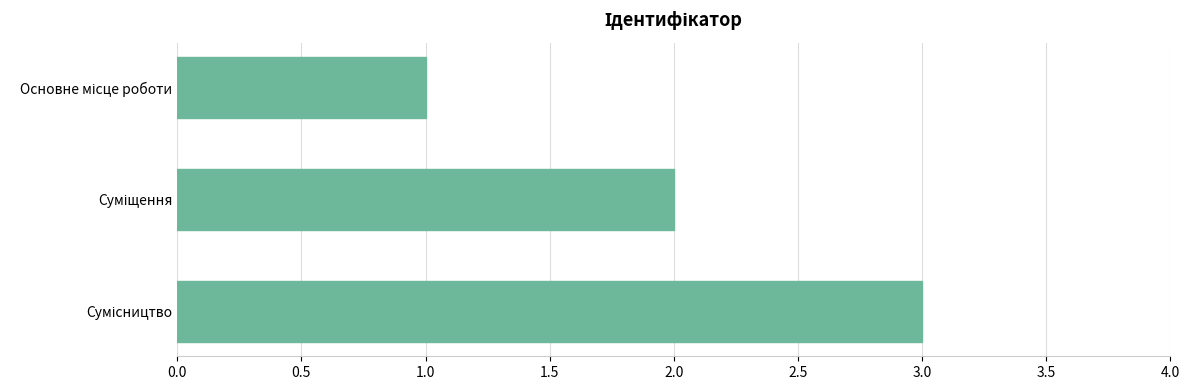

What is the maximum value shown in the chart?

3